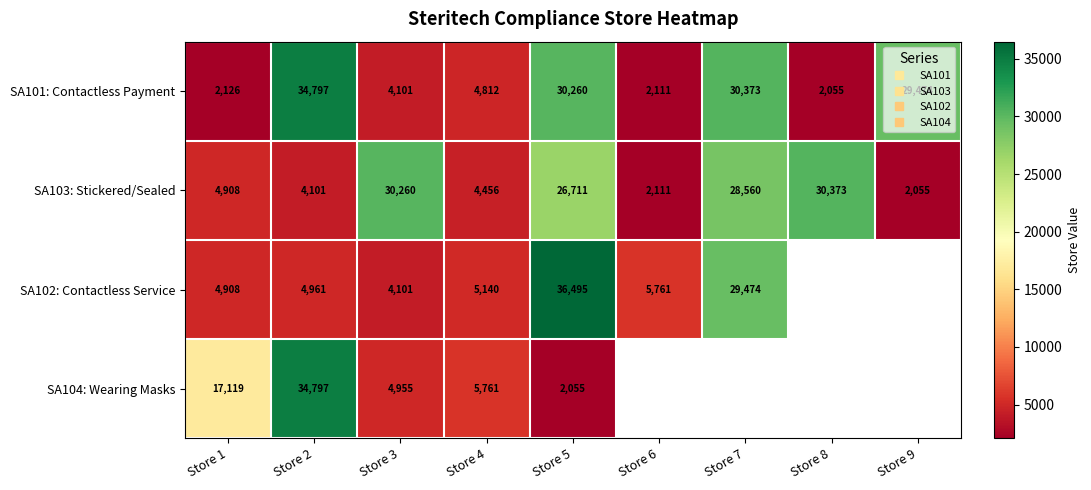

Which series has the largest range (max minus min)?

SA101: Contactless Payment